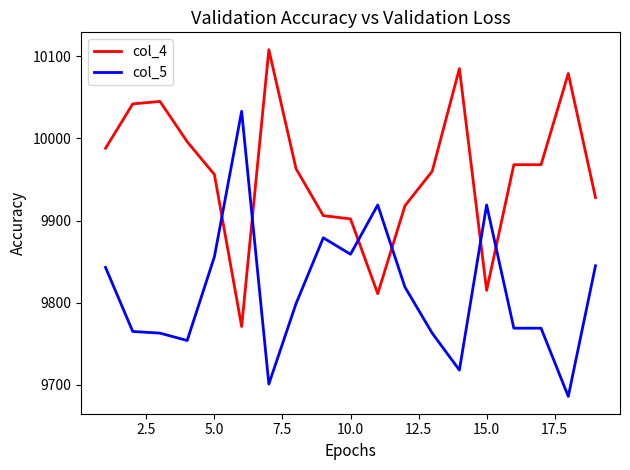

What are all the series names shown in the legend?

col_4, col_5